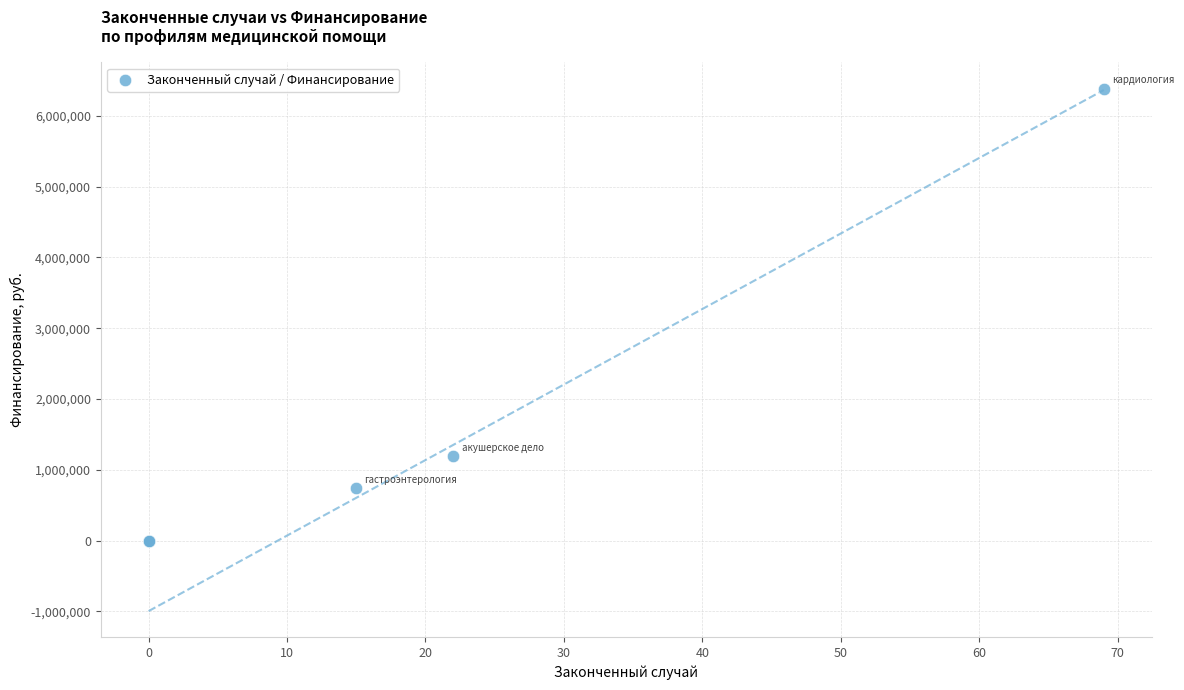

What Y value in the scatter plot is closest to 3192952?

1194419